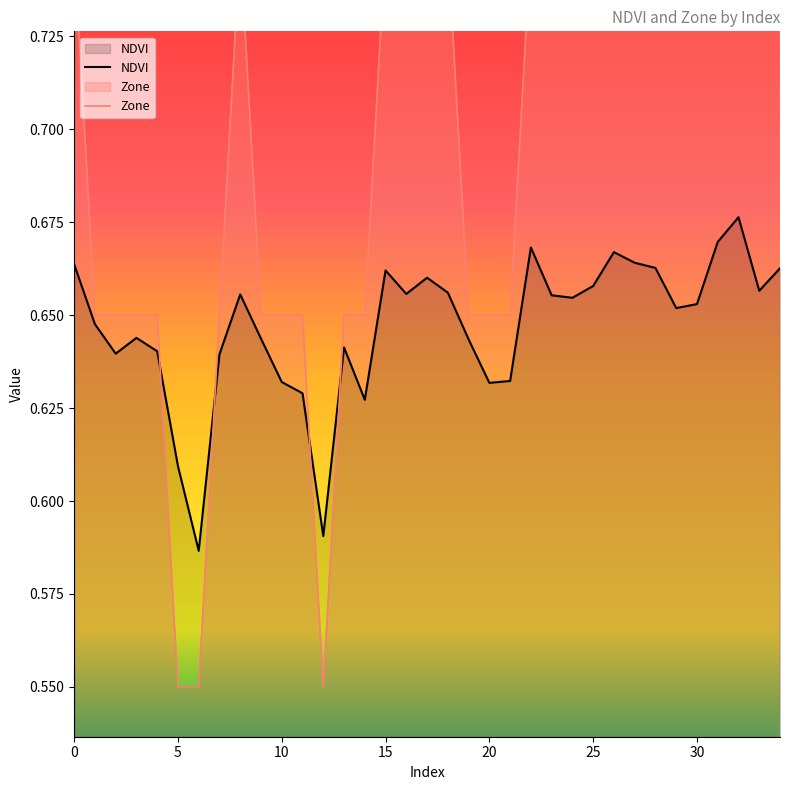

What is the value of the NDVI point at the 13th from the left?

0.6